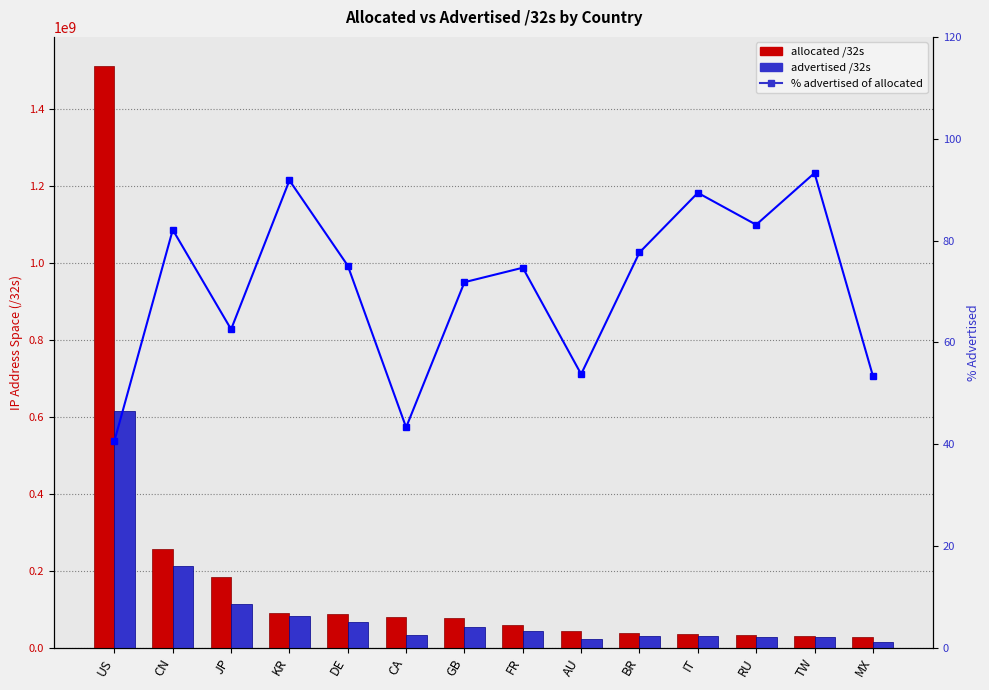

What is the difference between the second highest and minimum values in the advertised /32s series?

196640384.0